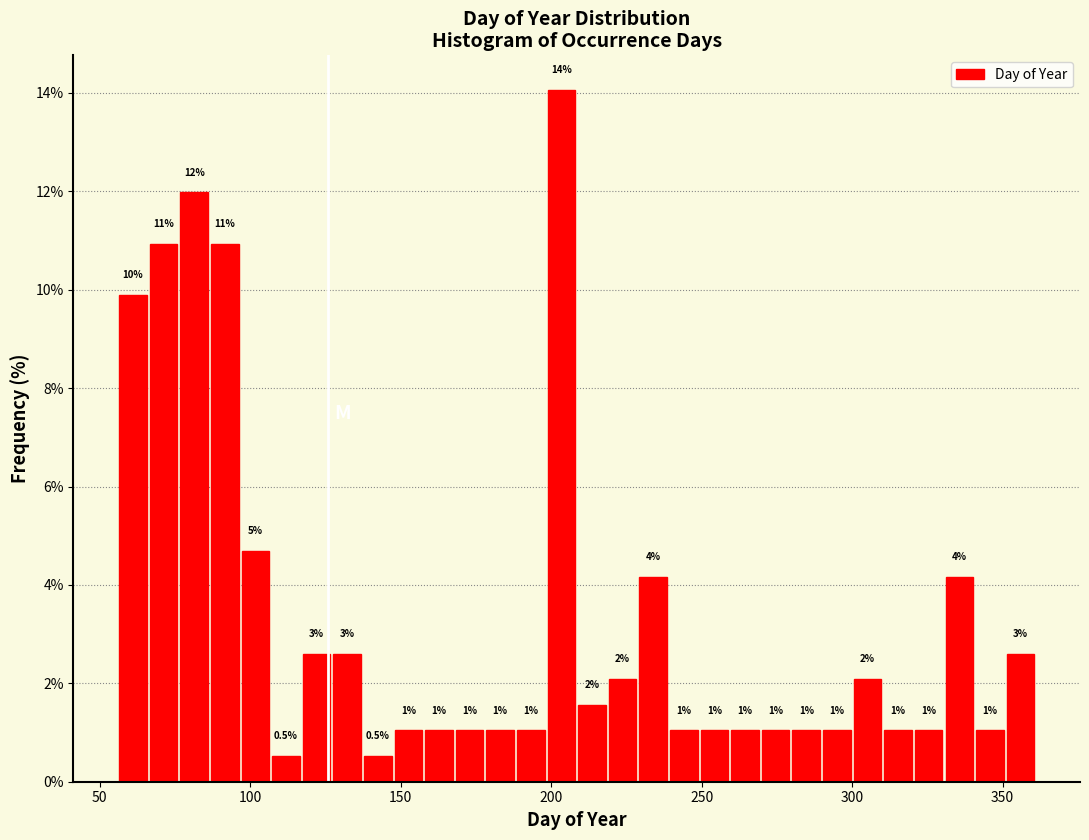

Read against the x-axis, roughly where is the centre of the tallest bar?

205